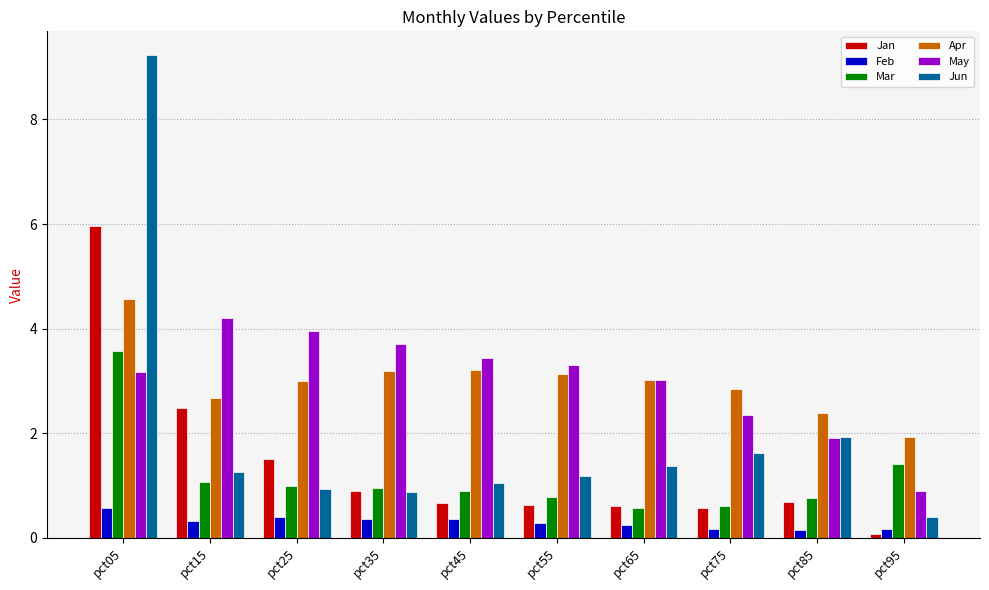

At which category is the sum across all series the highest?

pct05